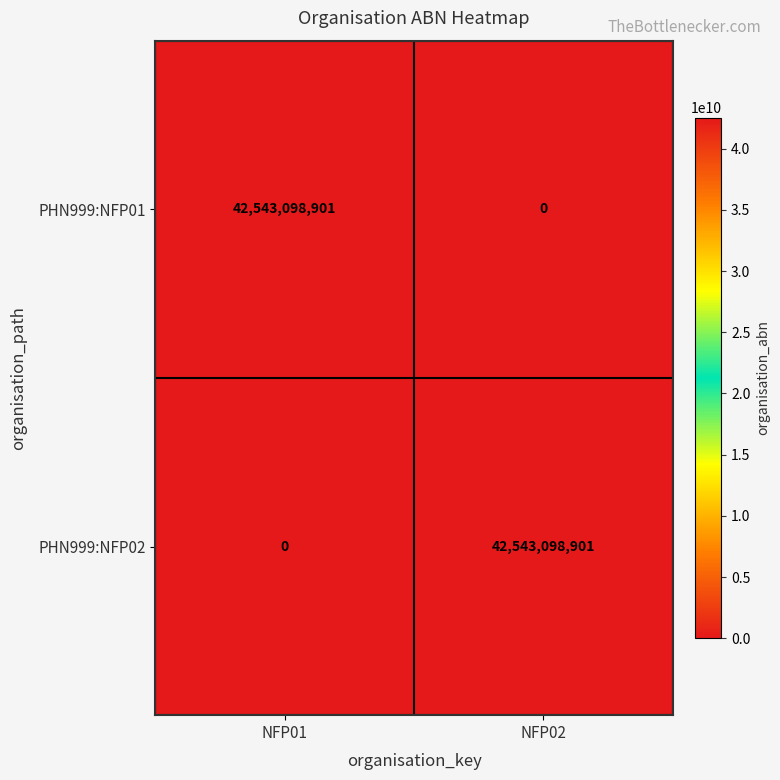

Reading left to right, transcribe all the data shown in this chart.

PHN999:NFP01: NFP01=42543098901	NFP02=0
PHN999:NFP02: NFP01=0	NFP02=42543098901